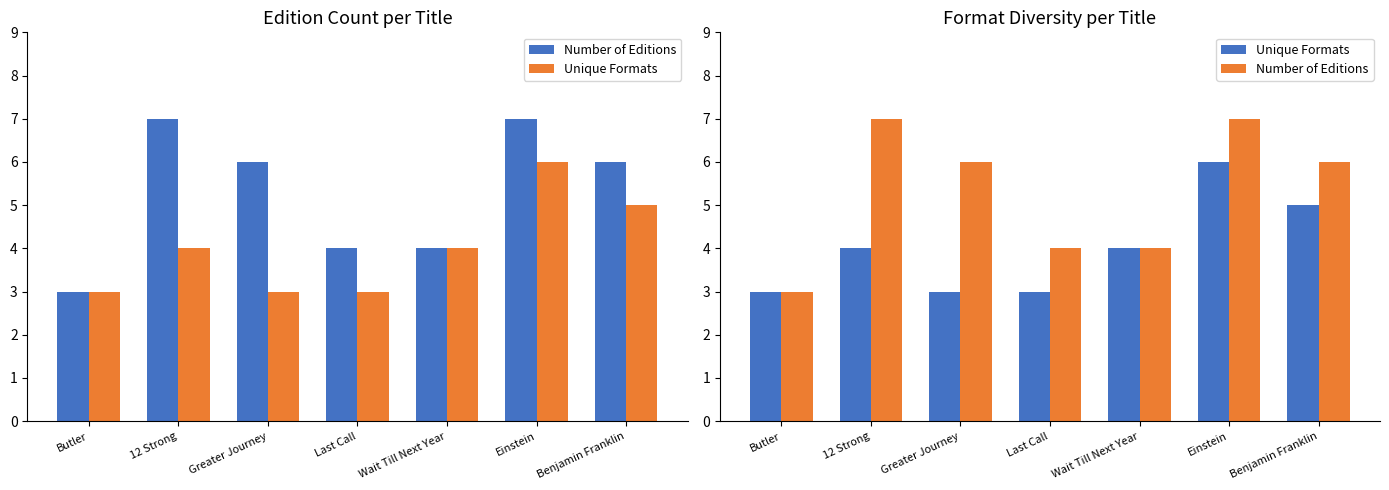

What are all the series names shown in the legend?

Number of Editions, Unique Formats